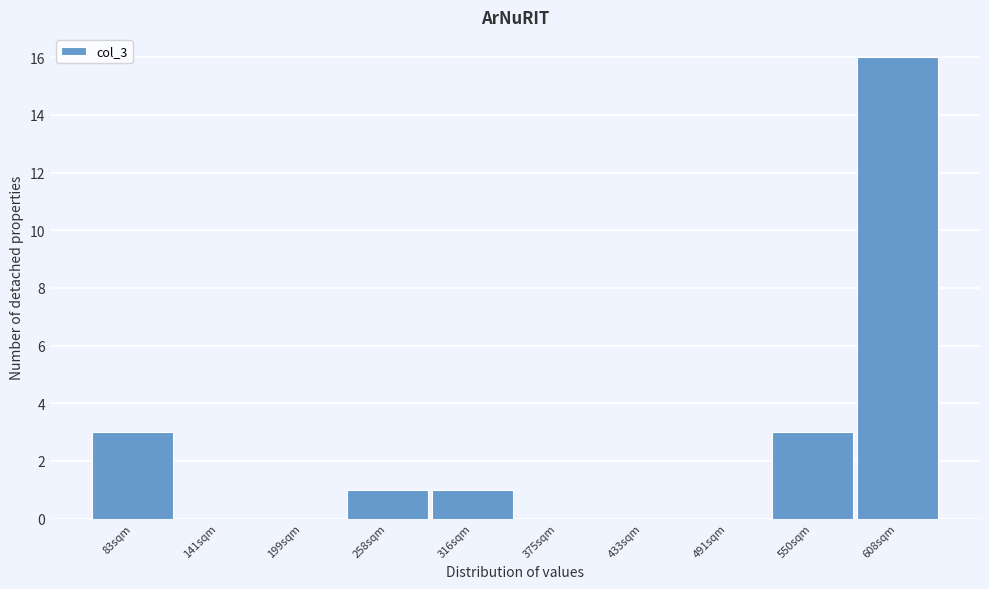

Reading left to right, transcribe all the data shown in this chart.

83sqm=3	141sqm=0	199sqm=0	258sqm=1	316sqm=1	375sqm=0	433sqm=0	491sqm=0	550sqm=3	608sqm=16